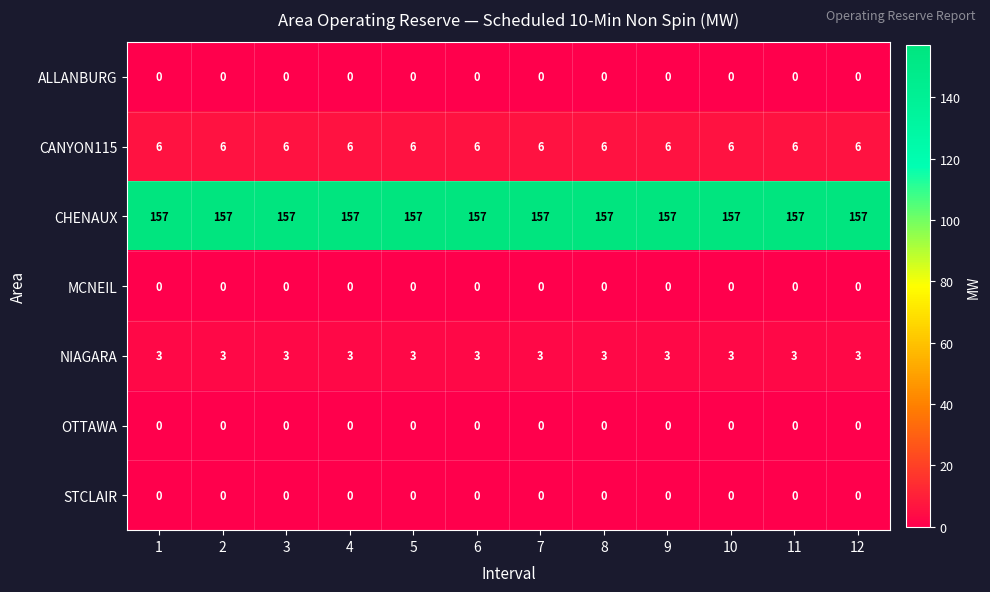

What is the highest value of the CHENAUX series?

157